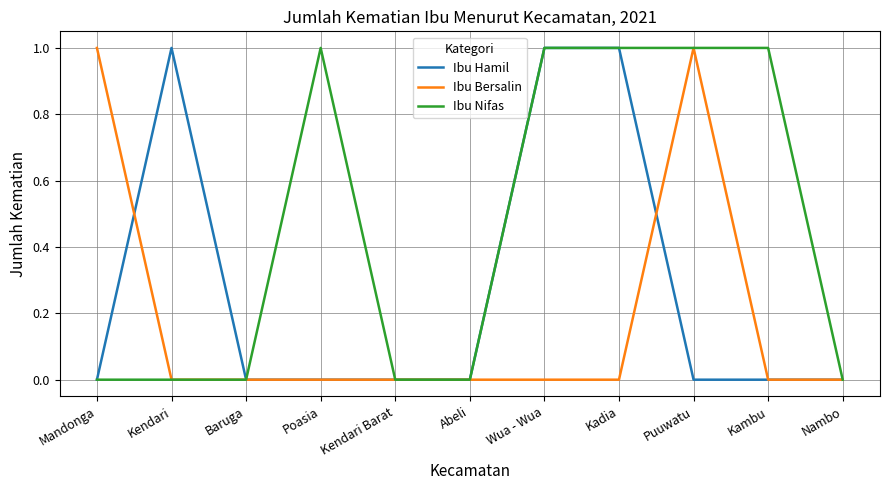

Which series has the largest total across all categories?

Ibu Nifas